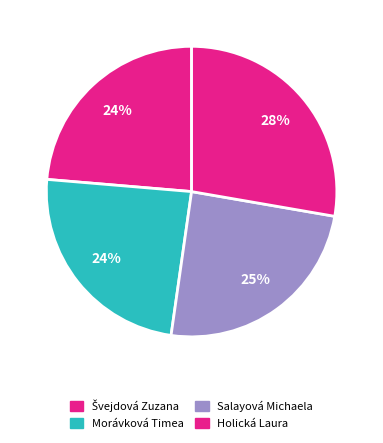

Does any single category account for the majority?

No